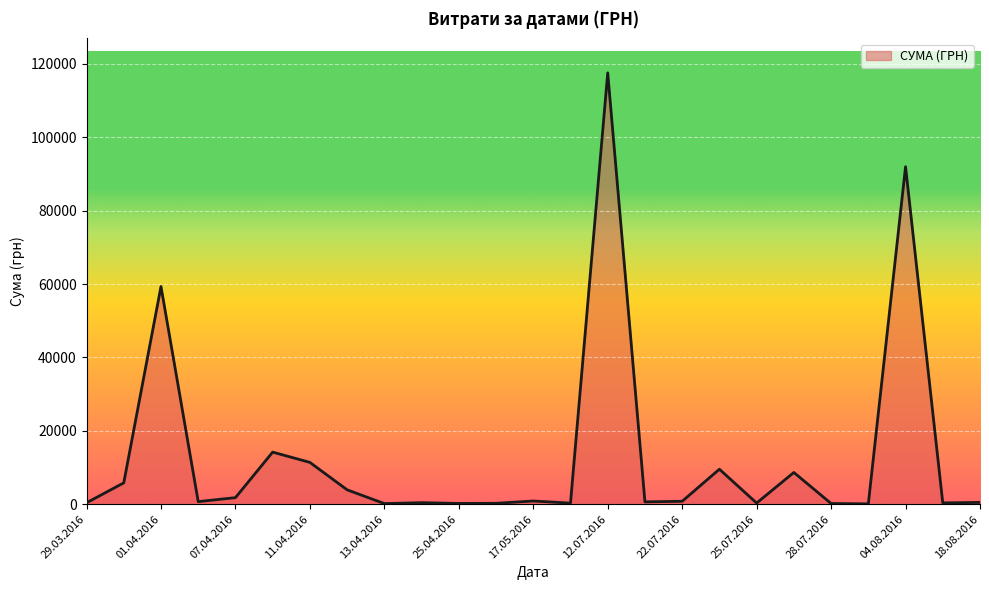

What is the sum of all values?

330564.5